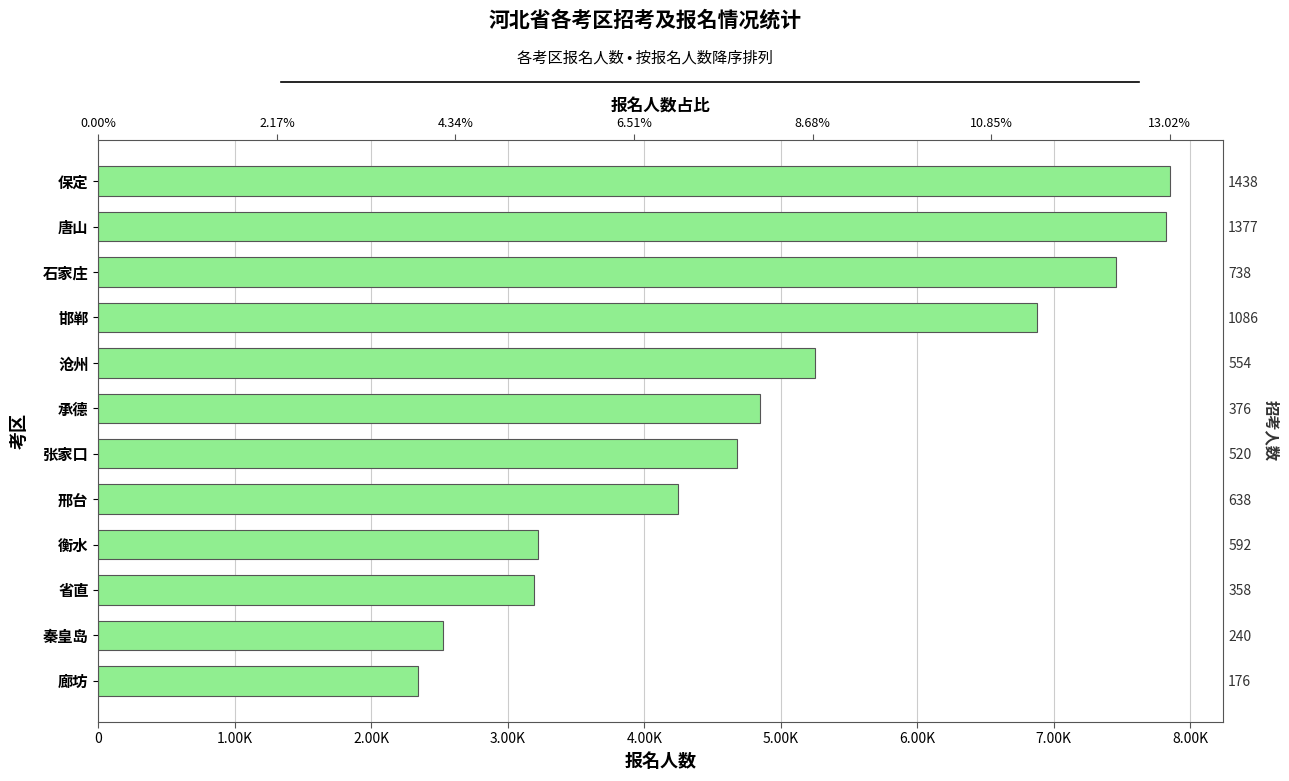

True or false: the data shows 2340 at 廊坊.

True